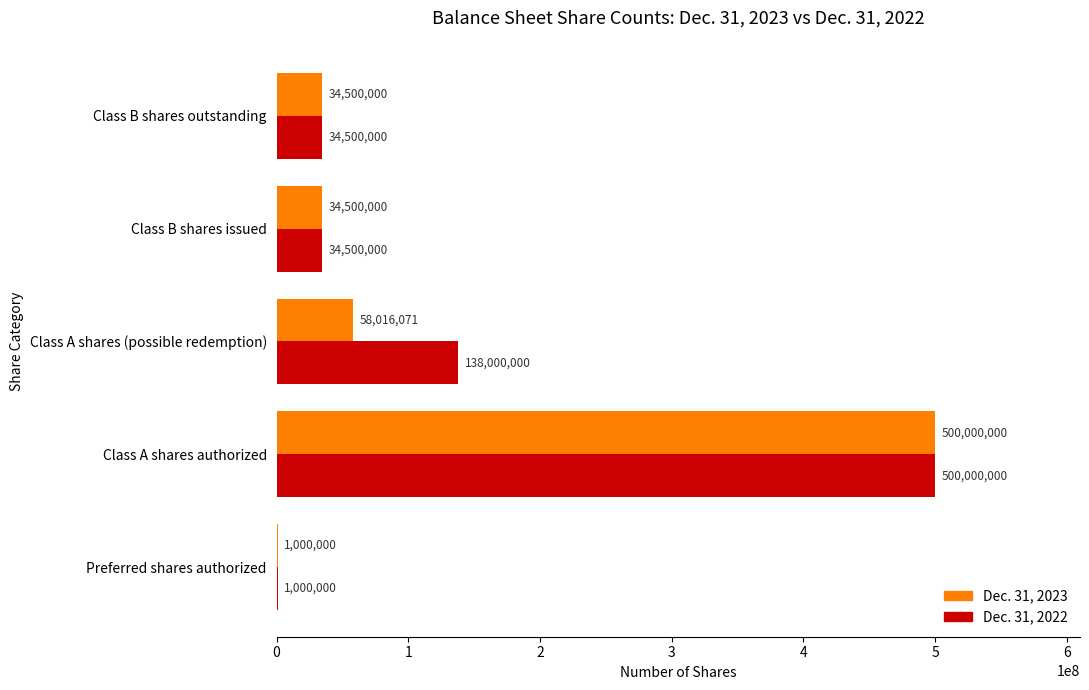

Between Class A shares (possible redemption) and Class B shares outstanding, which series saw the biggest shift?

Dec. 31, 2022